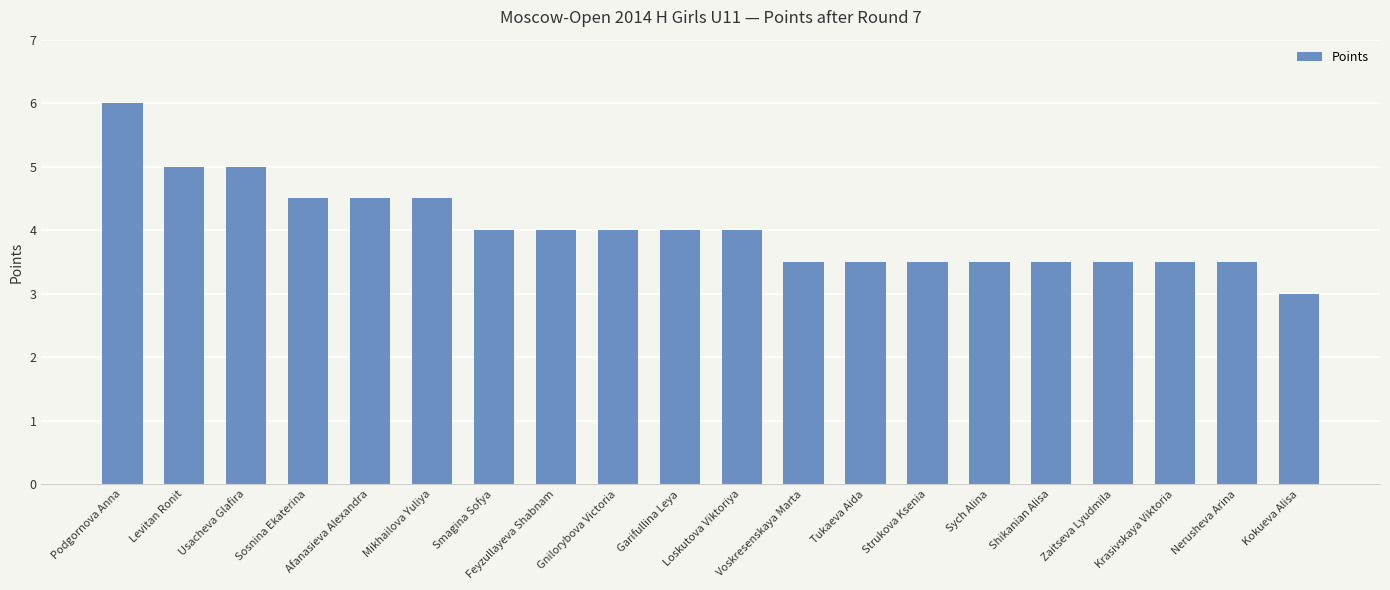

True or false: the data shows 6.6 at Gnilorybova Victoria.

False